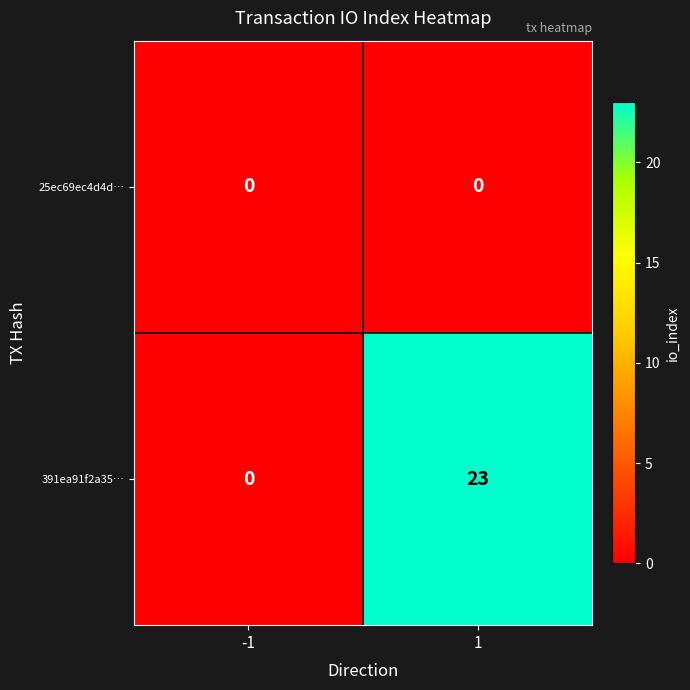

Between -1 and 1, which series saw the biggest shift?

391ea91f2a35…